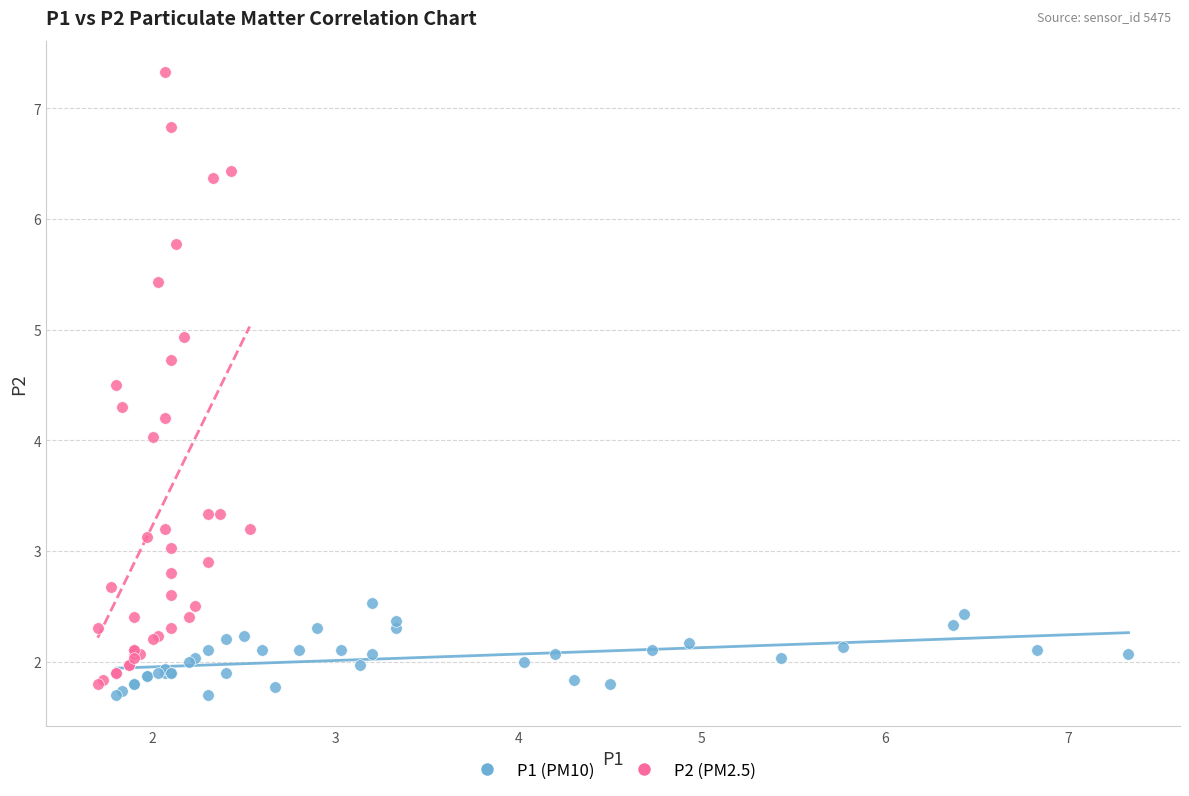

What are all the series names shown in the legend?

P1 (PM10), P2 (PM2.5)